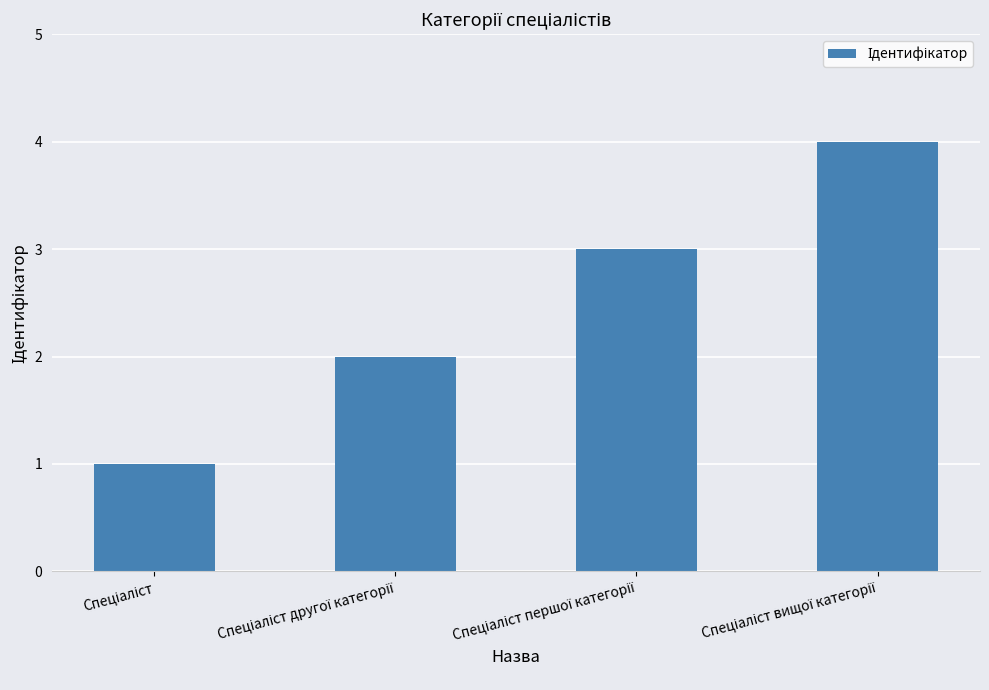

What is the difference between the maximum and minimum values?

3